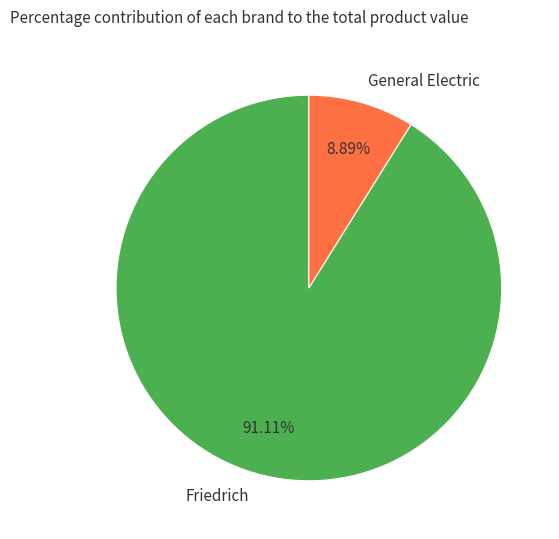

Which slice represents more than half of the pie?

Friedrich